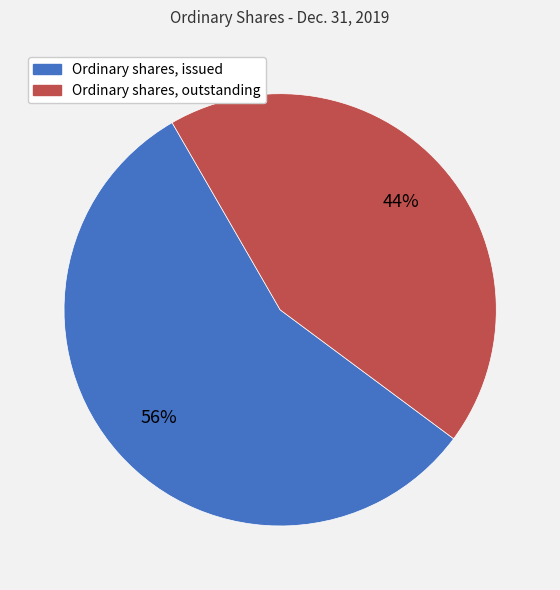

Rank the categories by value from lowest to highest.

Ordinary shares, outstanding, Ordinary shares, issued